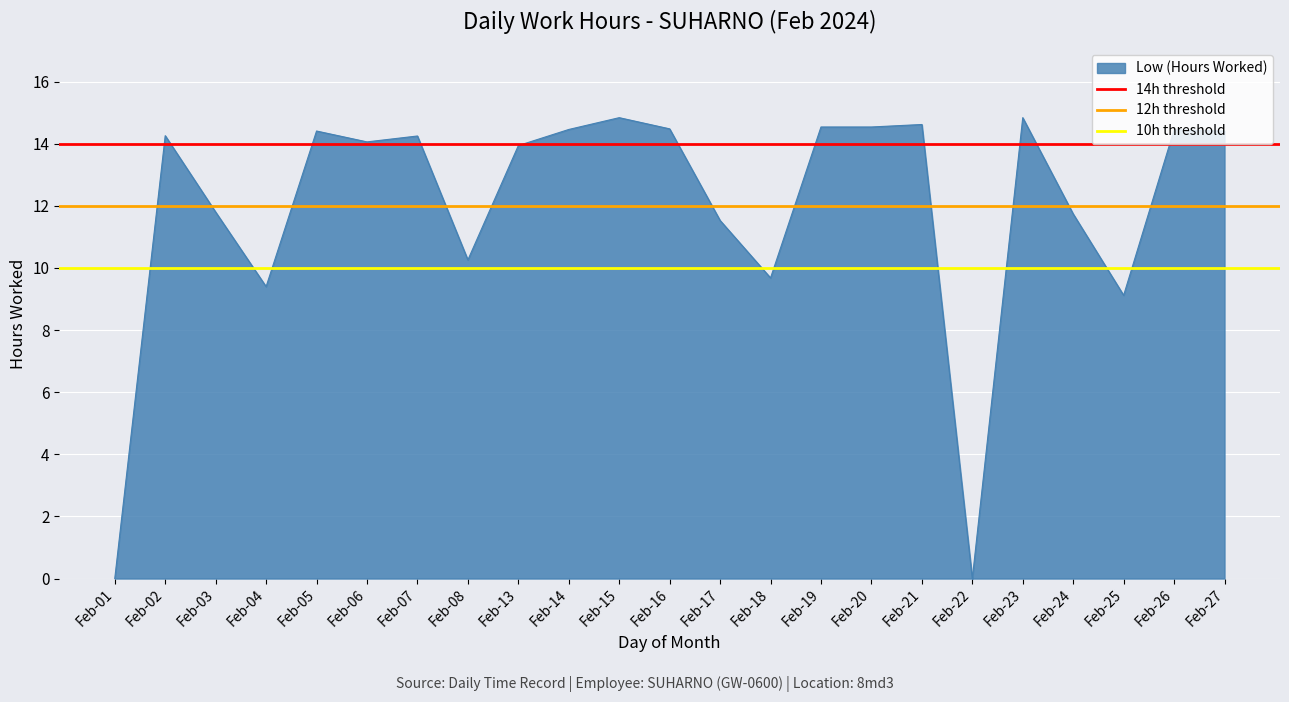

Is it true that Low (Hours Worked) equals 14.4 at Feb-27?

True